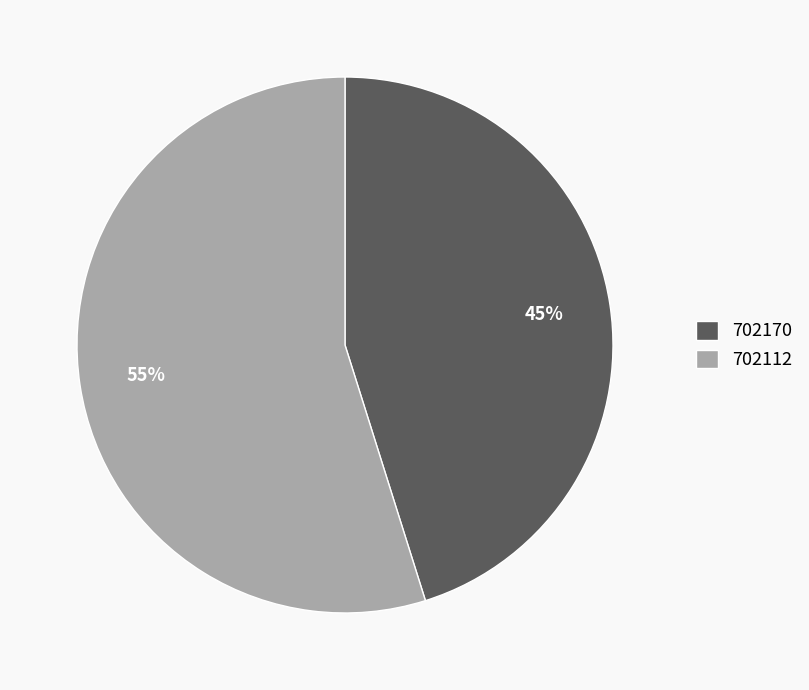

To the nearest percent, what is the difference between the largest and smallest slice percentages?

10%